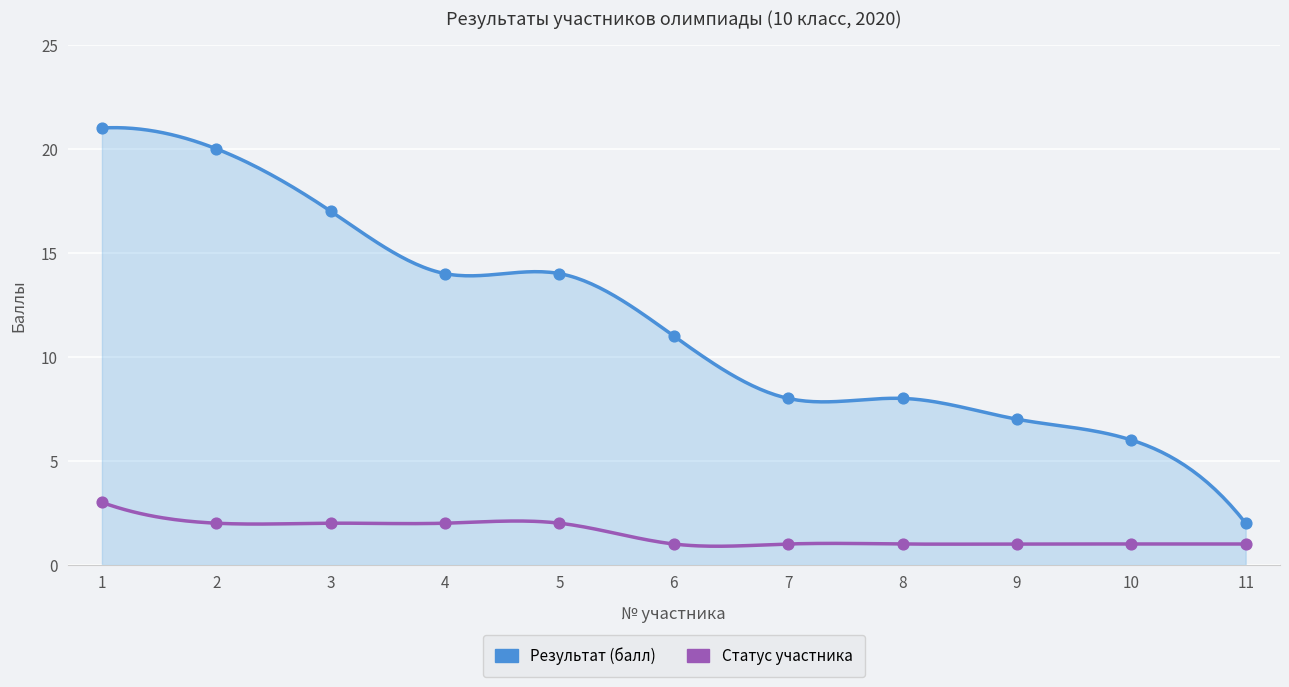

What is the total value across all series at 7?

9